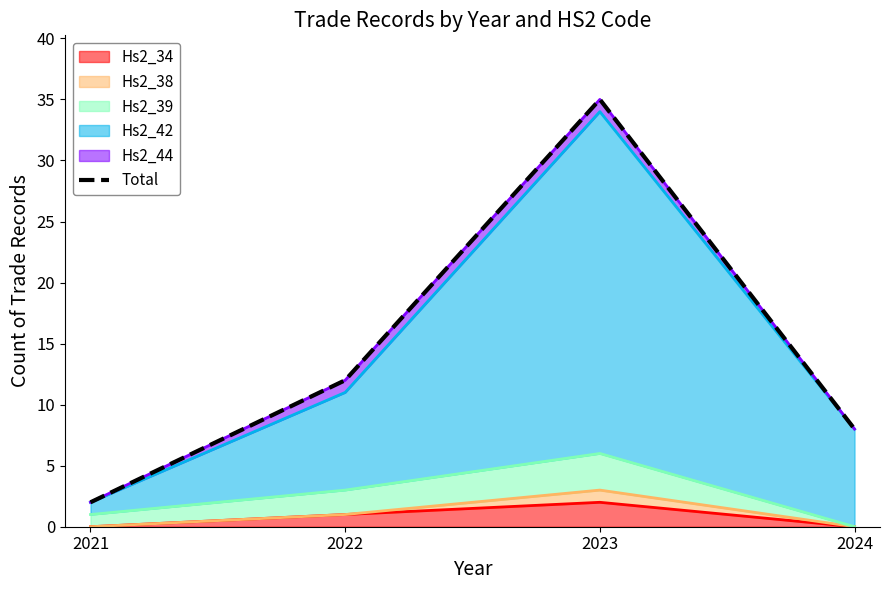

Read the value at 2023, to the nearest 10.

40